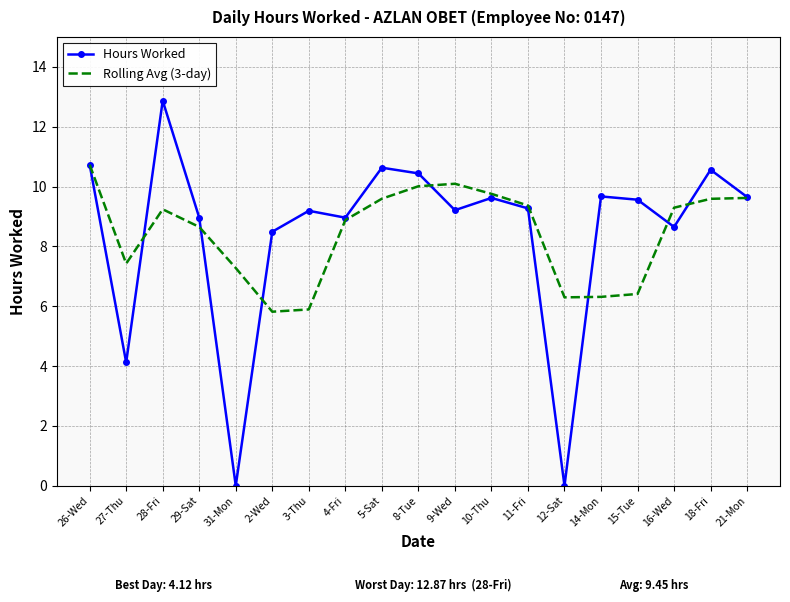

Which series has the largest range (max minus min)?

Hours Worked